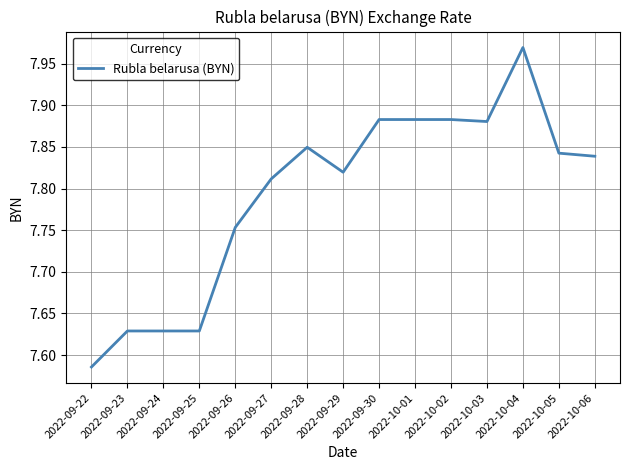

Which has a higher value, 2022-09-27 or 2022-10-01?

2022-10-01